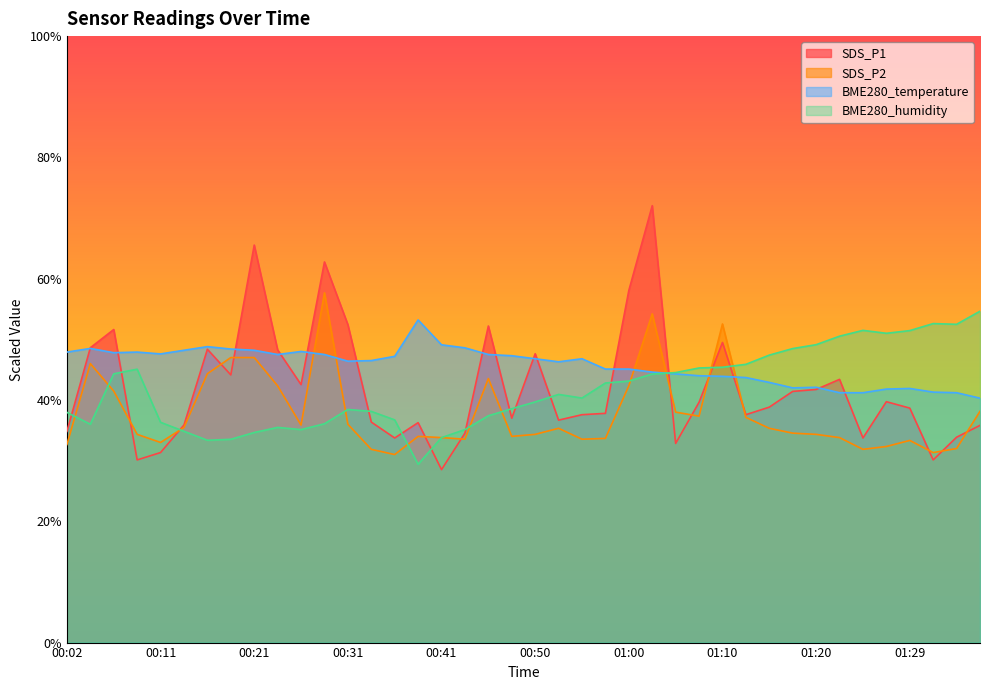

At which category is the sum across all series the highest?

01:02